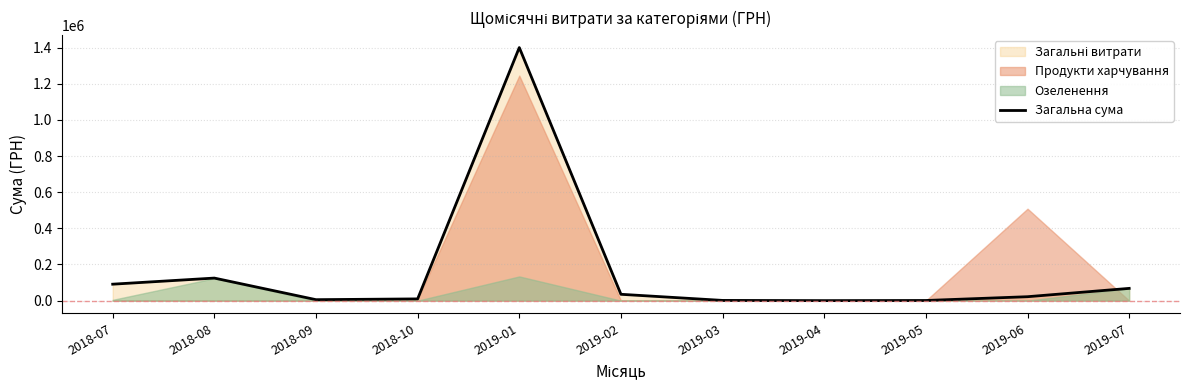

How many data points does each series have?

11